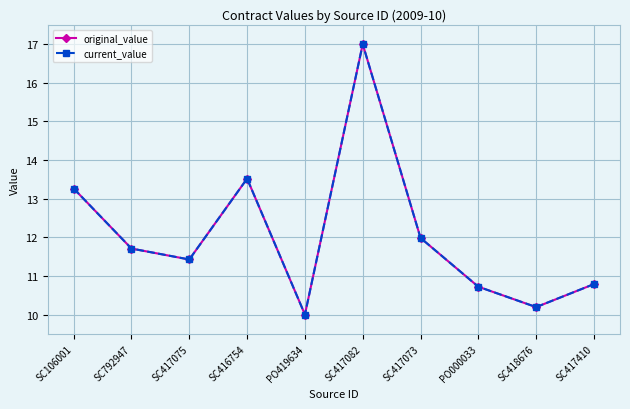

Does the chart have visible grid lines?

Yes